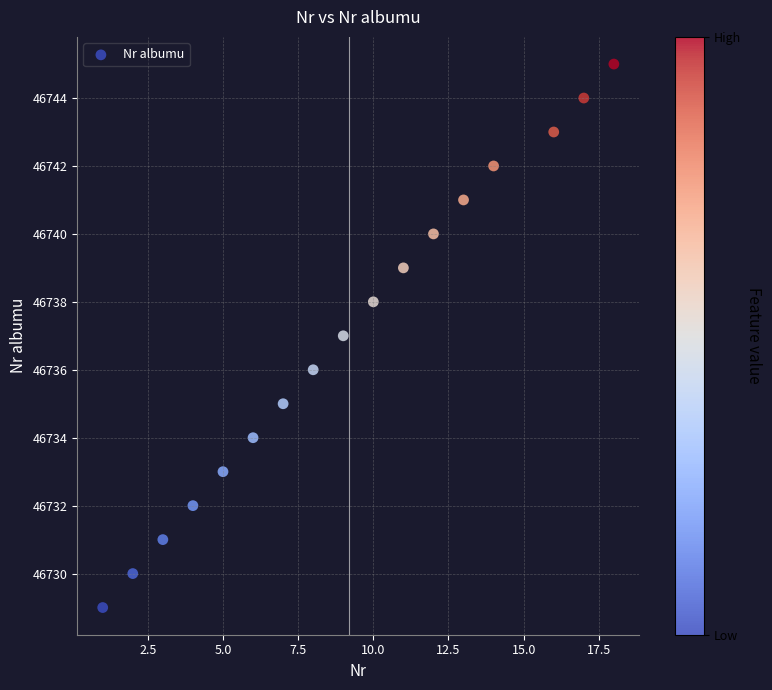

What is the range of X values (max minus min)?

17